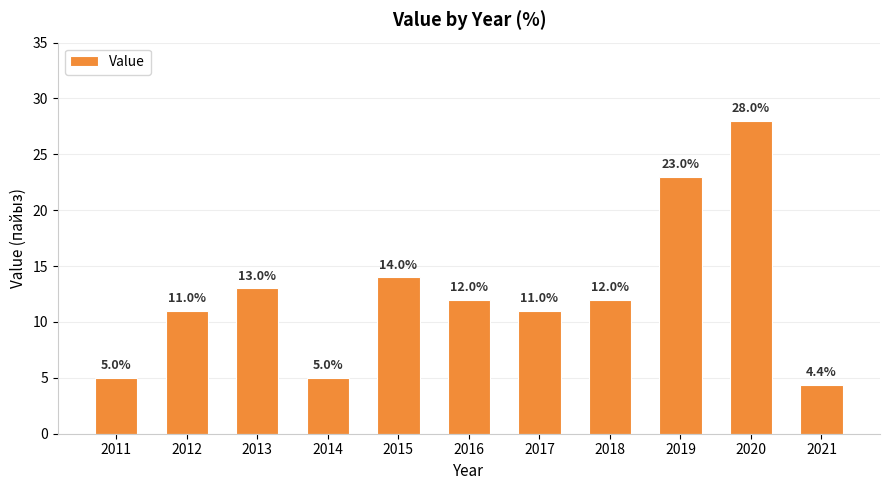

Where is the data nearest to the value 16?

2015